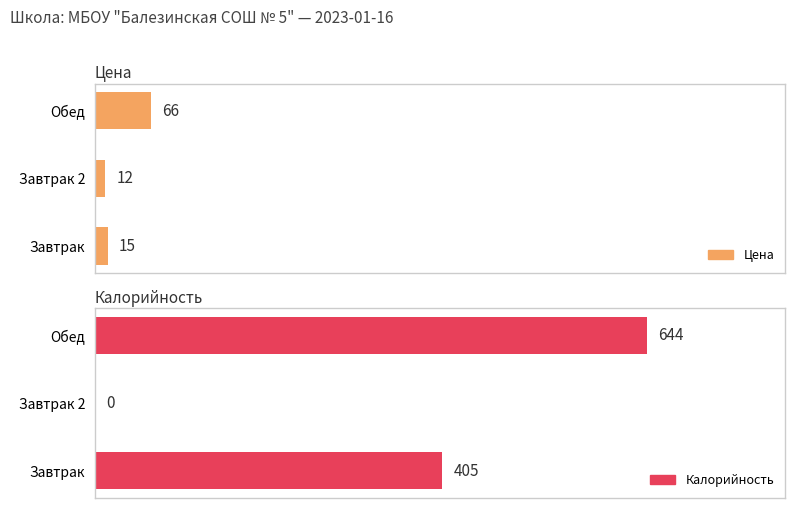

Which series has the widest spread of values?

Калорийность